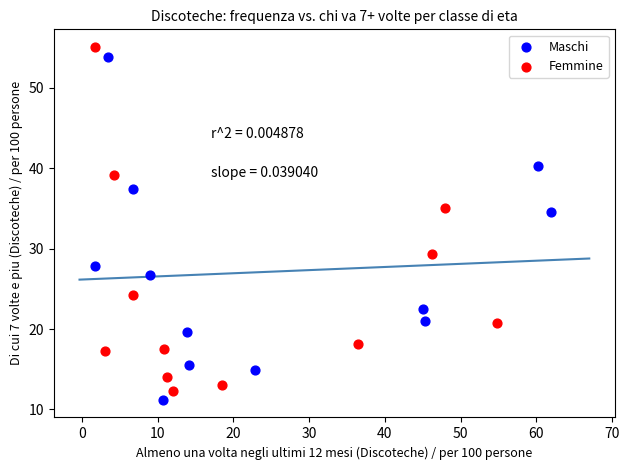

Which series has the largest Y range (max minus min)?

Femmine